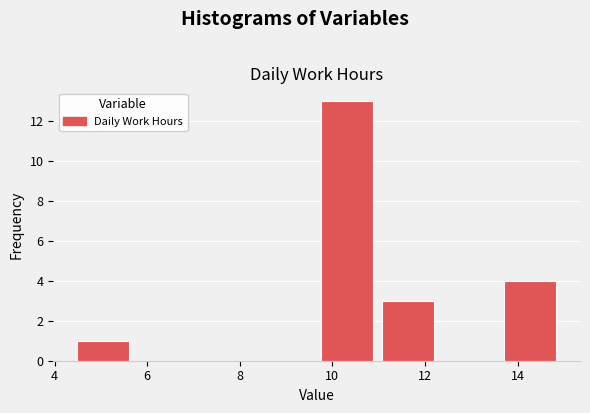

Reading left to right, transcribe this chart: for each bar, give the range it covers on the x-axis and its height. Neither the bar edges nor the heights are printed on the chart, so give them approximately, as read against the axes.

4.4 to 5.8: 1
5.8 to 7.2: 0
7.2 to 8.4: 0
8.4 to 9.8: 0
9.8 to 11.0: 13
11.0 to 12.4: 3
12.4 to 13.8: 0
13.8 to 15.0: 4